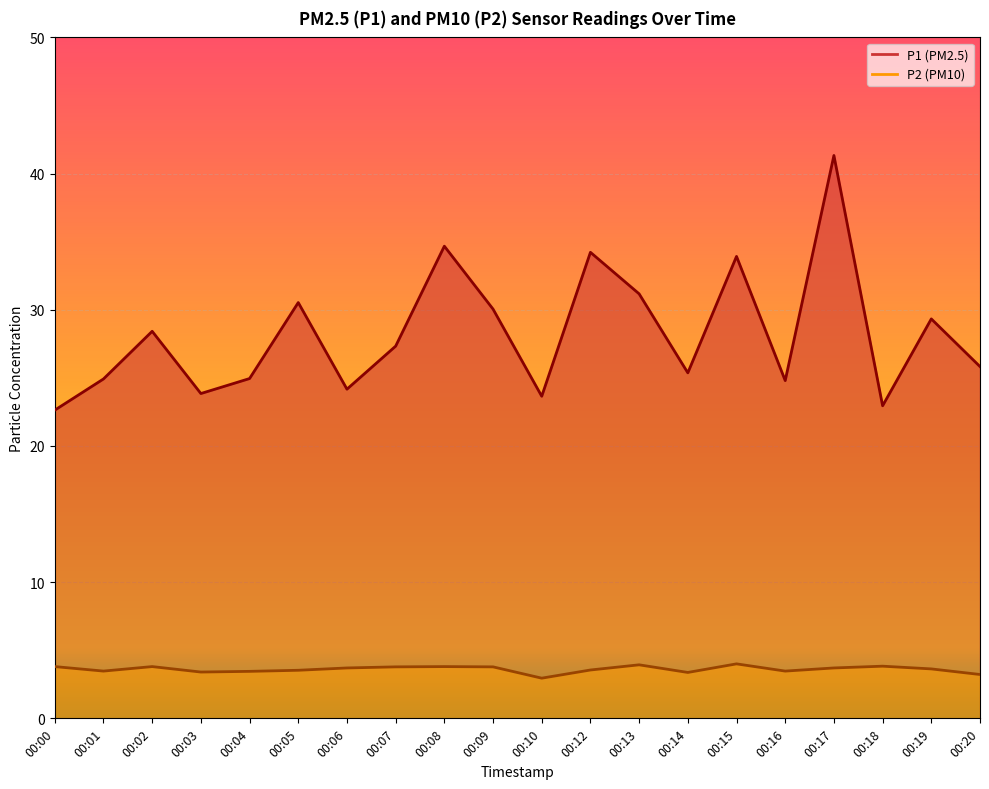

True or false: P1 and P2 cross at least once.

False